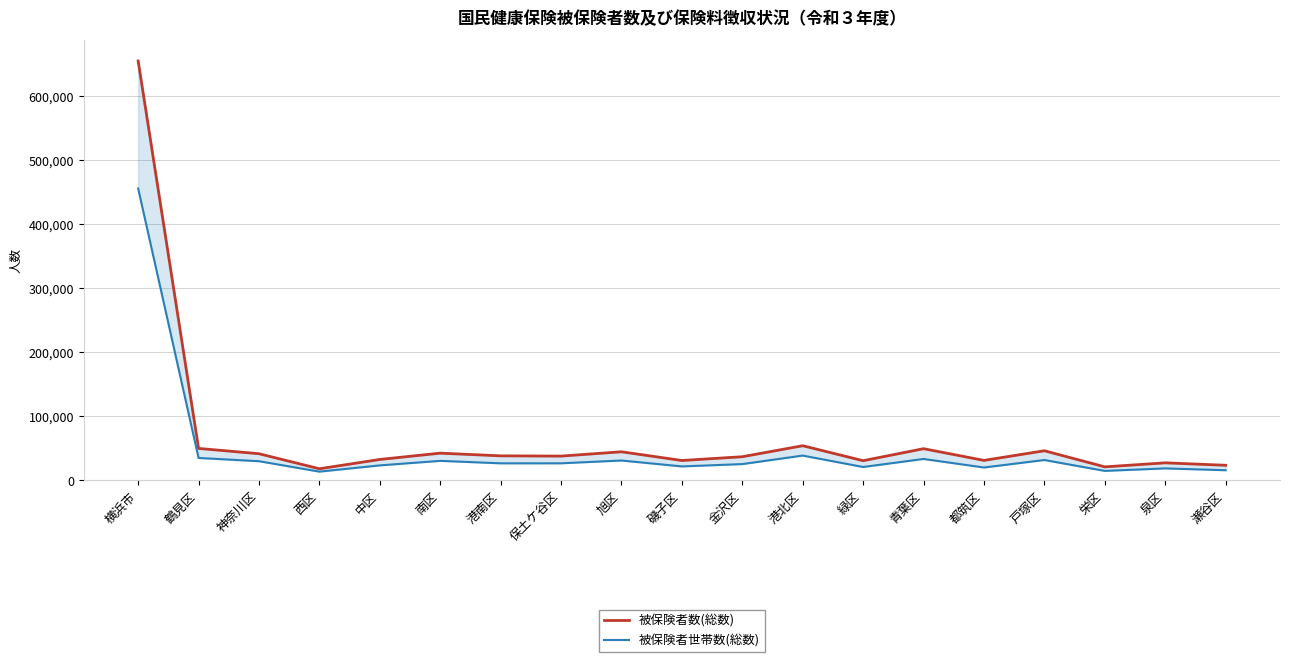

True or false: 被保険者数(総数) and 被保険者世帯数(総数) cross at least once.

False